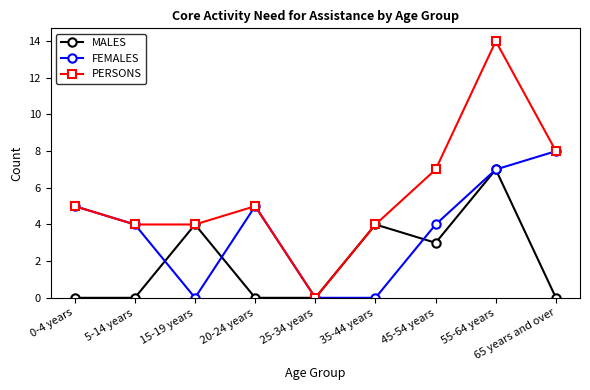

What is the label of the 8th point from the left?

55-64 years